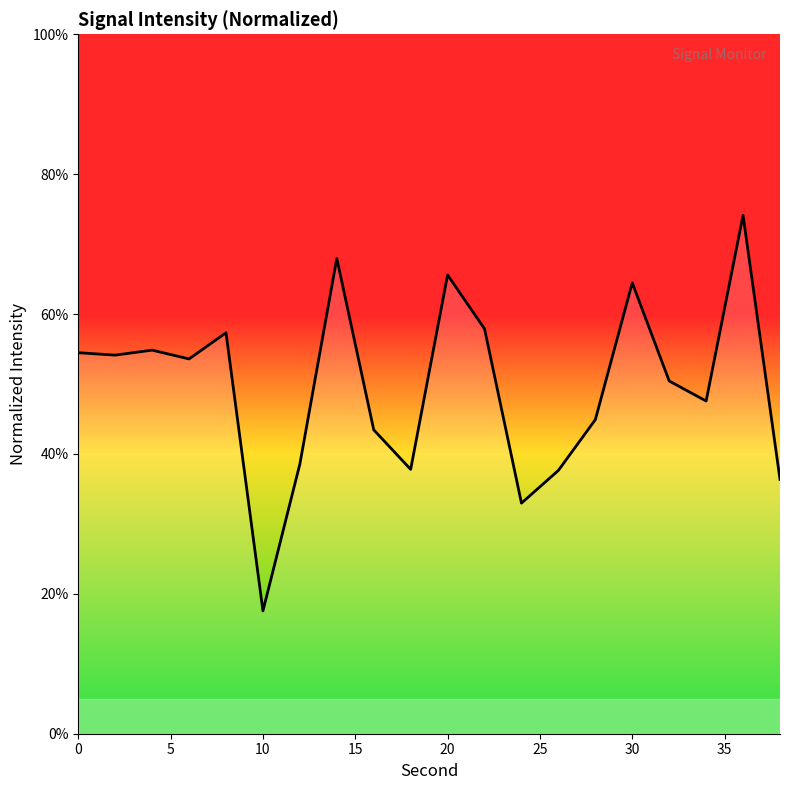

What is the maximum value shown in the chart?

74.1